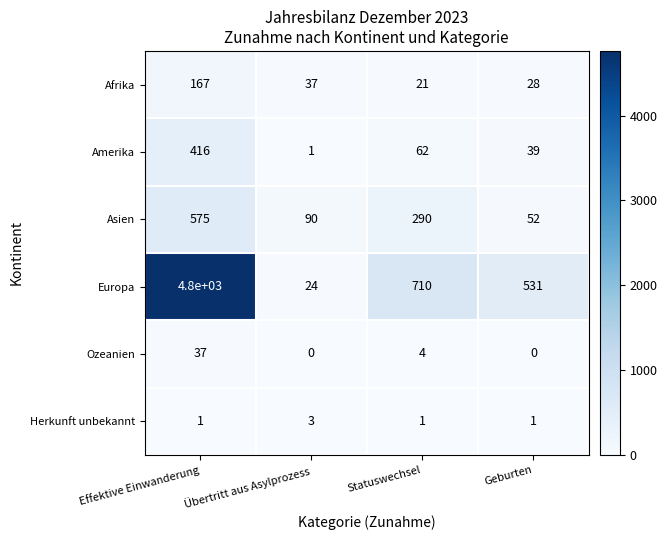

Which series has the largest range (max minus min)?

Europa